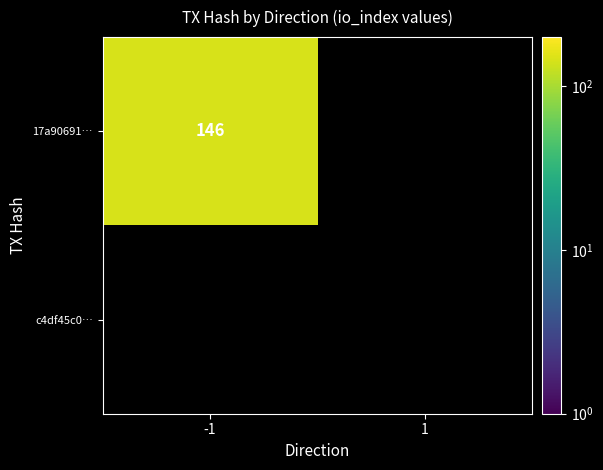

Is the value of c4df45c04f049948801015ebfdd8eb6cdeeaf18 at 1 greater than the value of 17a906912301ef73dc66fb09fcc0597ceeca70f at 1?

No